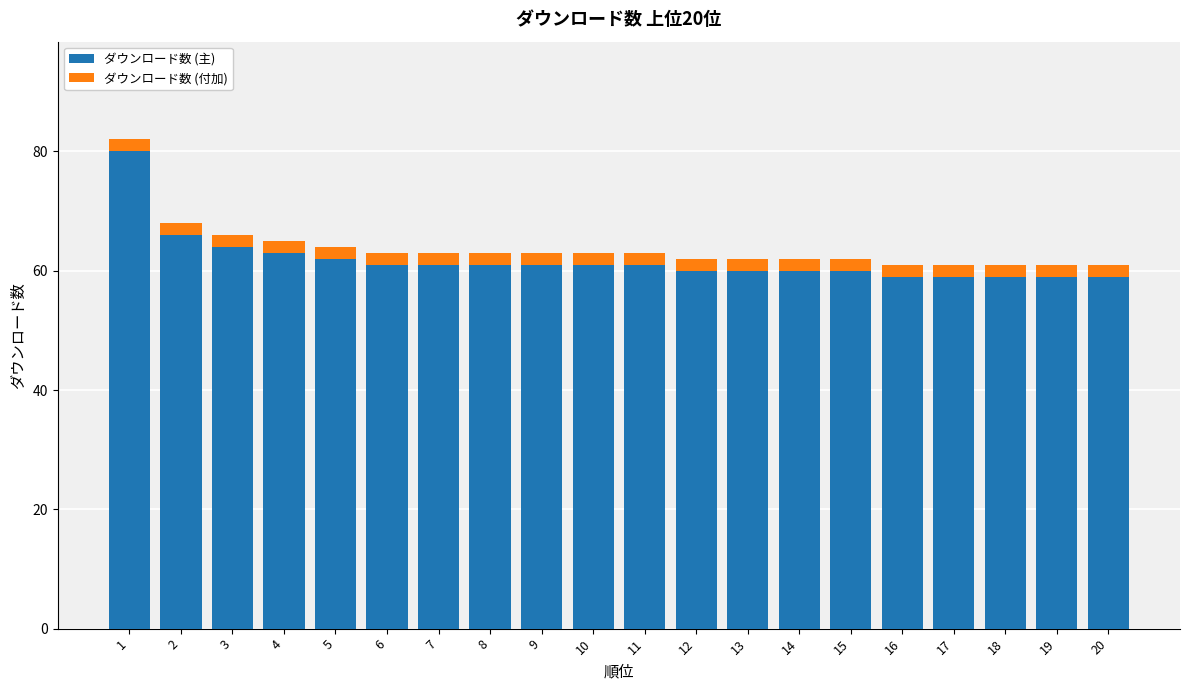

What is the difference between the maximum and minimum values in the ダウンロード数 (主) series?

21